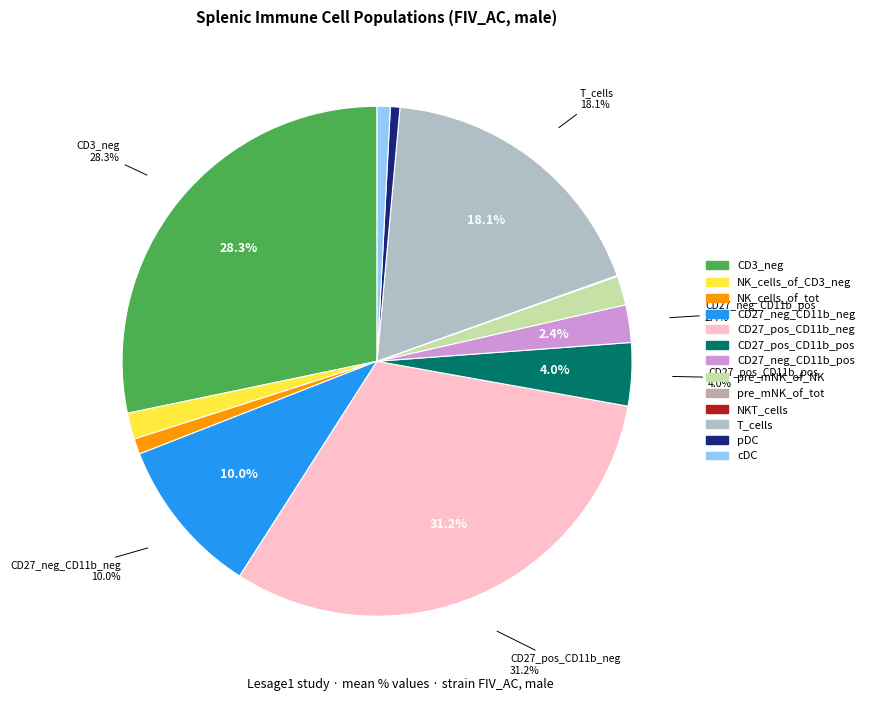

To the nearest percent, what is the average slice percentage?

8%